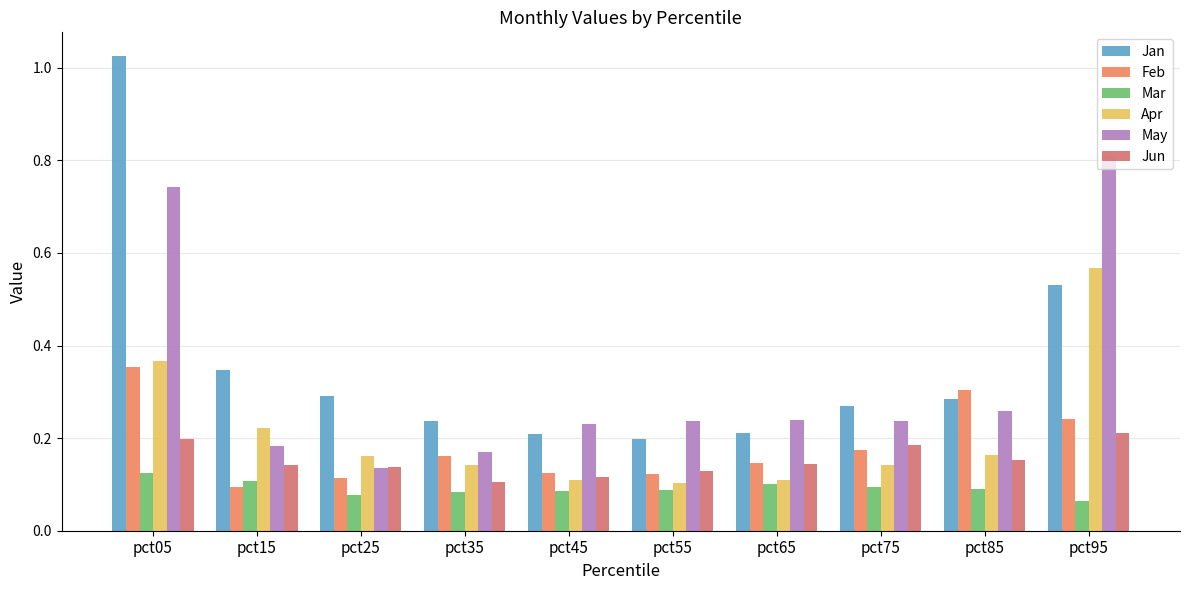

List the series in order of their peak value, highest first.

Jan, May, Apr, Feb, Jun, Mar